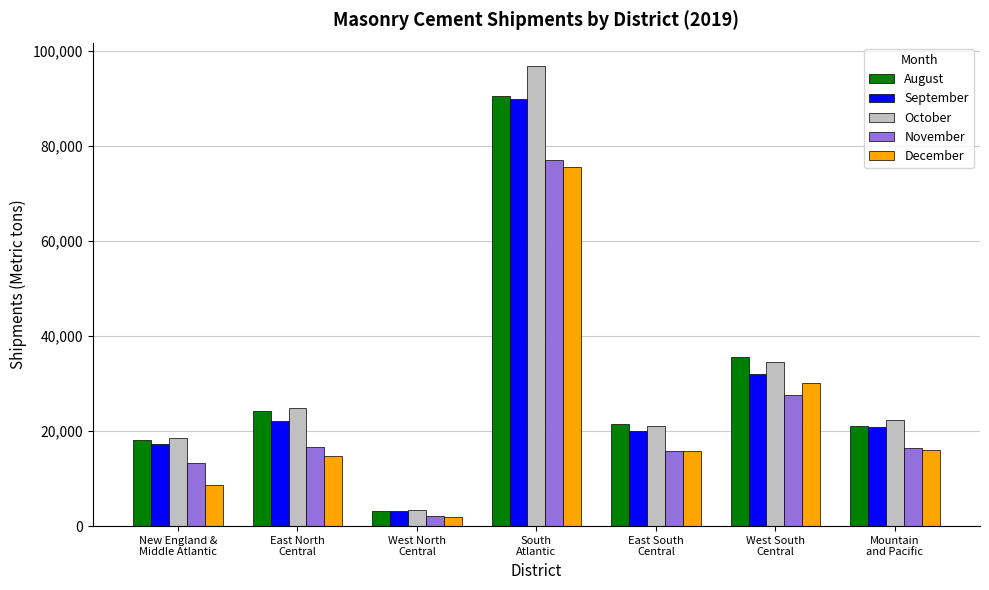

What is the label of the 4th bar from the right?

South
Atlantic